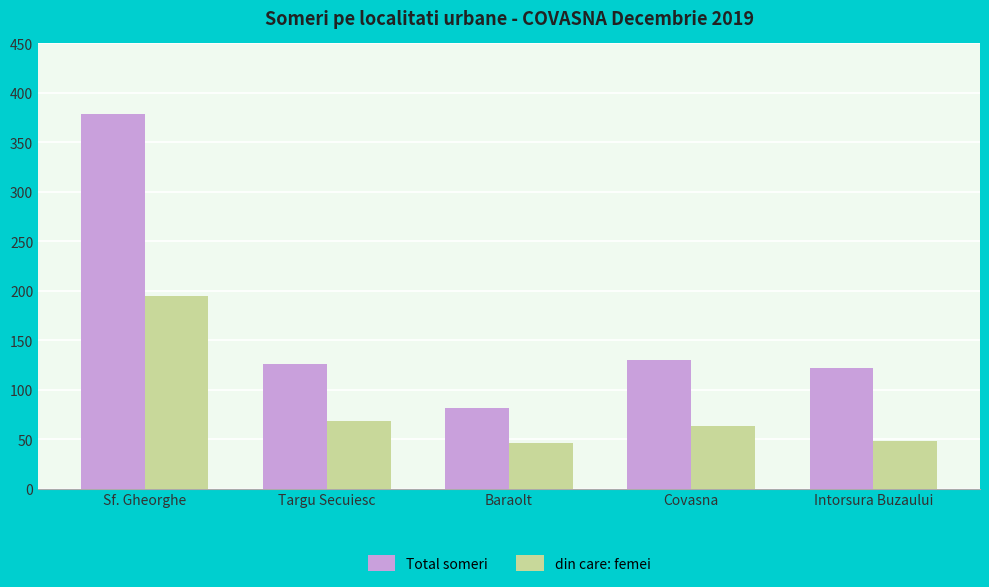

Rank the series by their maximum value, from highest to lowest.

Total someri, din care: femei